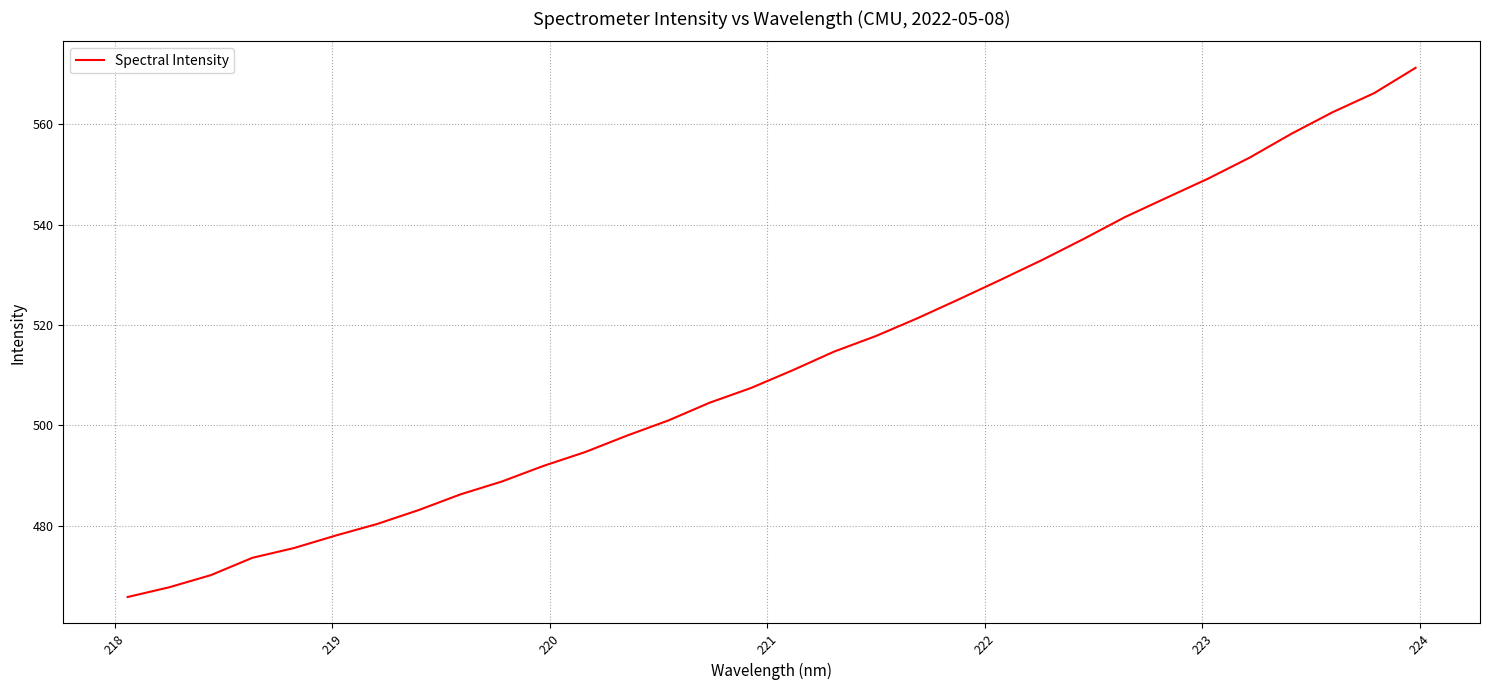

What is the minimum value shown in the chart?

465.8